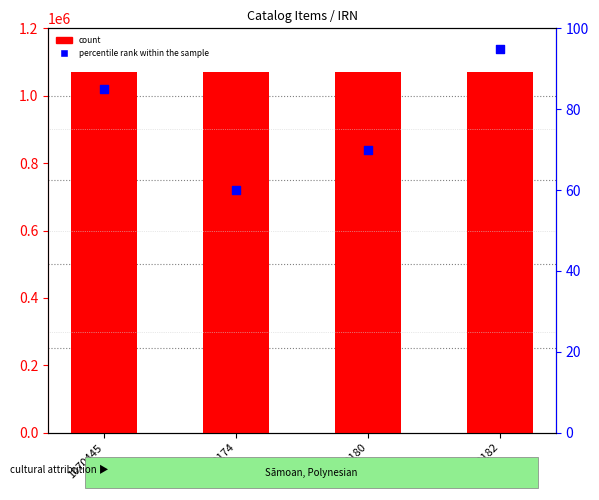

Which series contains the highest Y value?

count